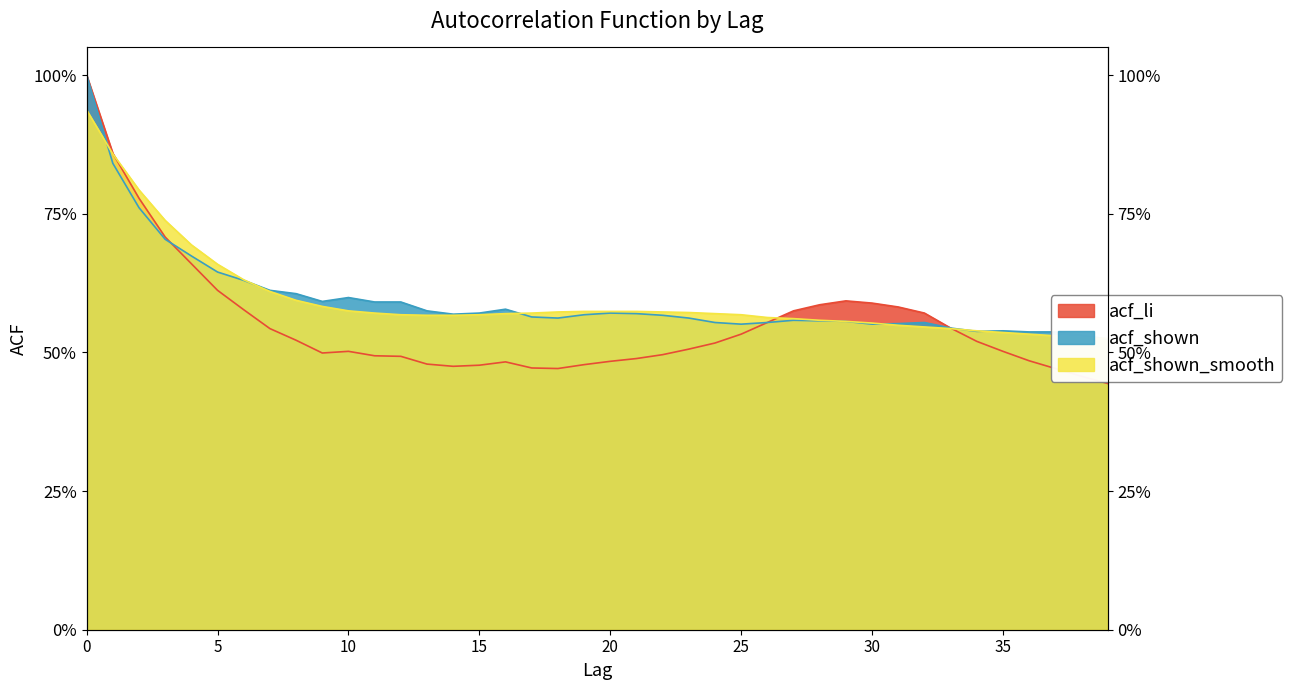

At which category does the chart reach its minimum across all series?

39